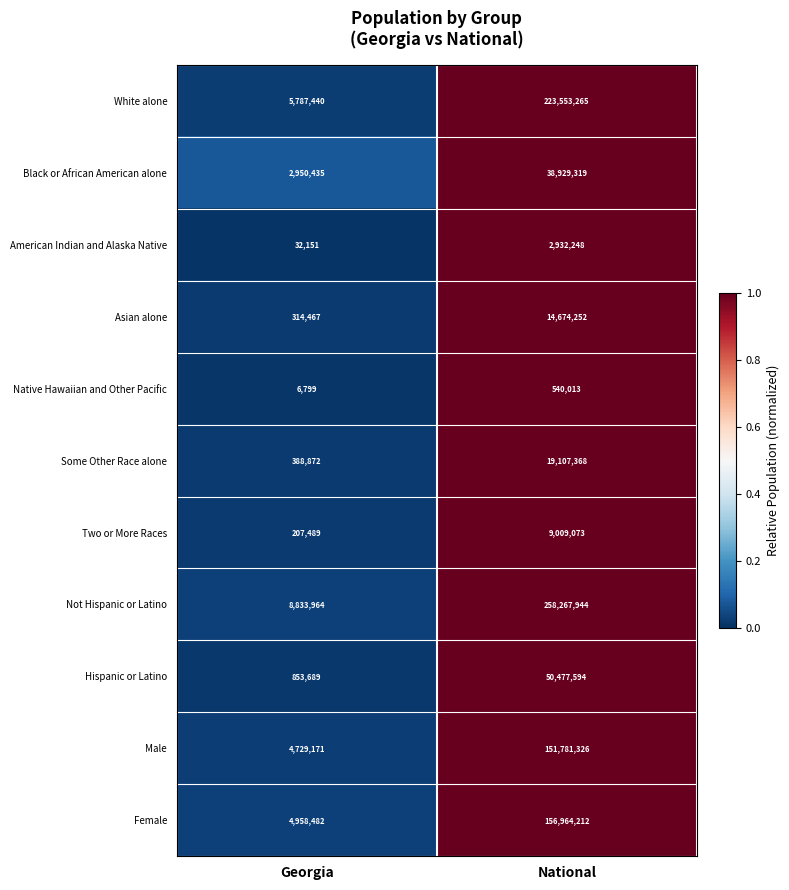

What is the difference between the maximum and minimum values in the Hispanic or Latino series?

49623905